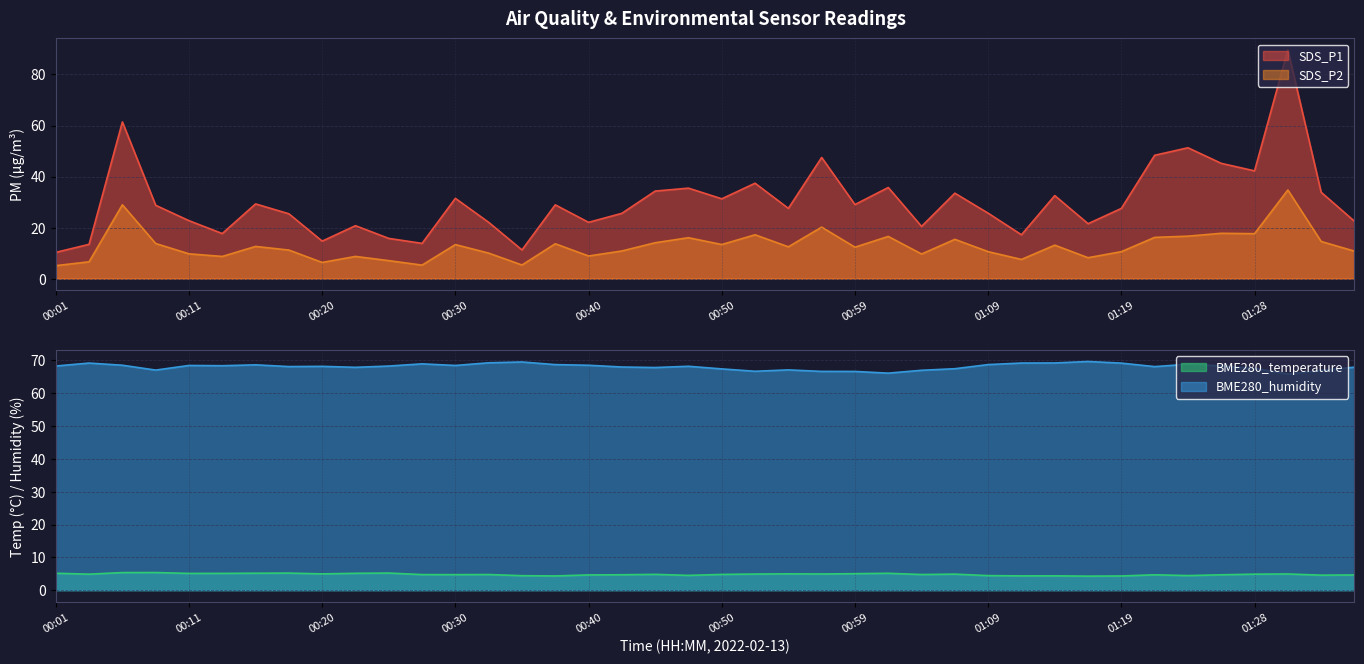

At which category does BME280_humidity reach its first local valley?

00:08